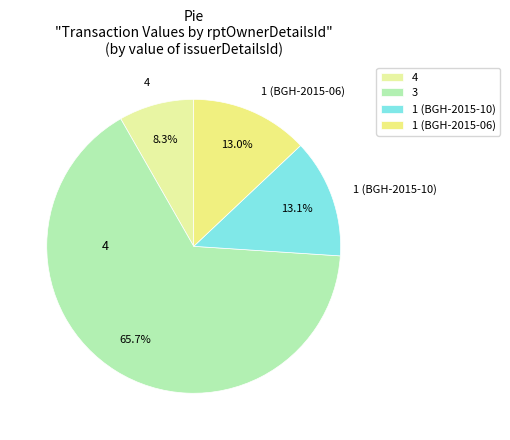

What is the ratio of the value at 3 to the value at 1 (BGH-2015-10)?

5.0